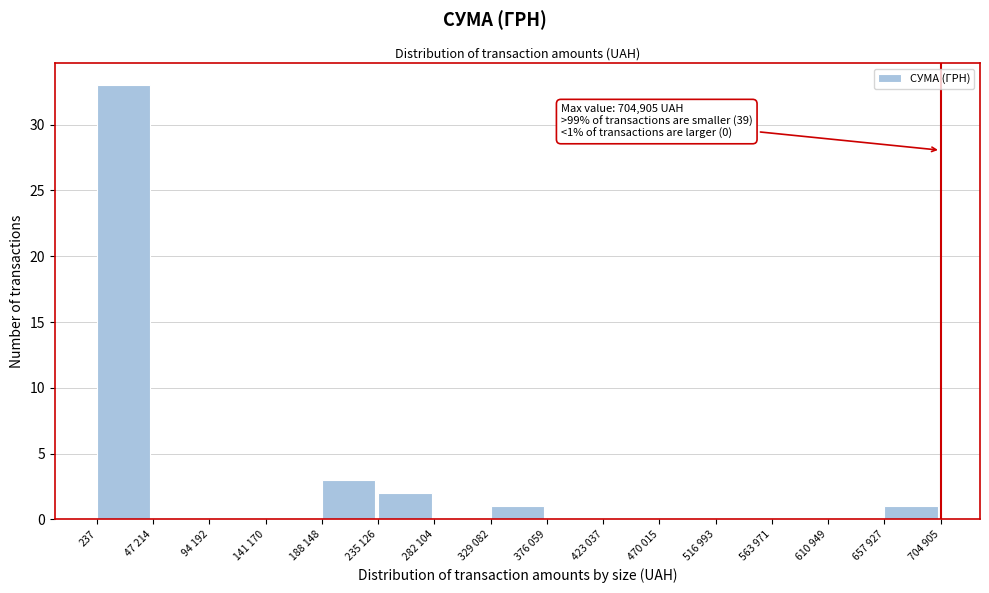

Reading left to right, transcribe all the data shown in this chart.

237=33	47 214=0	94 192=0	141 170=0	188 148=3	235 126=2	282 104=0	329 082=1	376 059=0	423 037=0	470 015=0	516 993=0	563 971=0	610 949=0	657 927=1